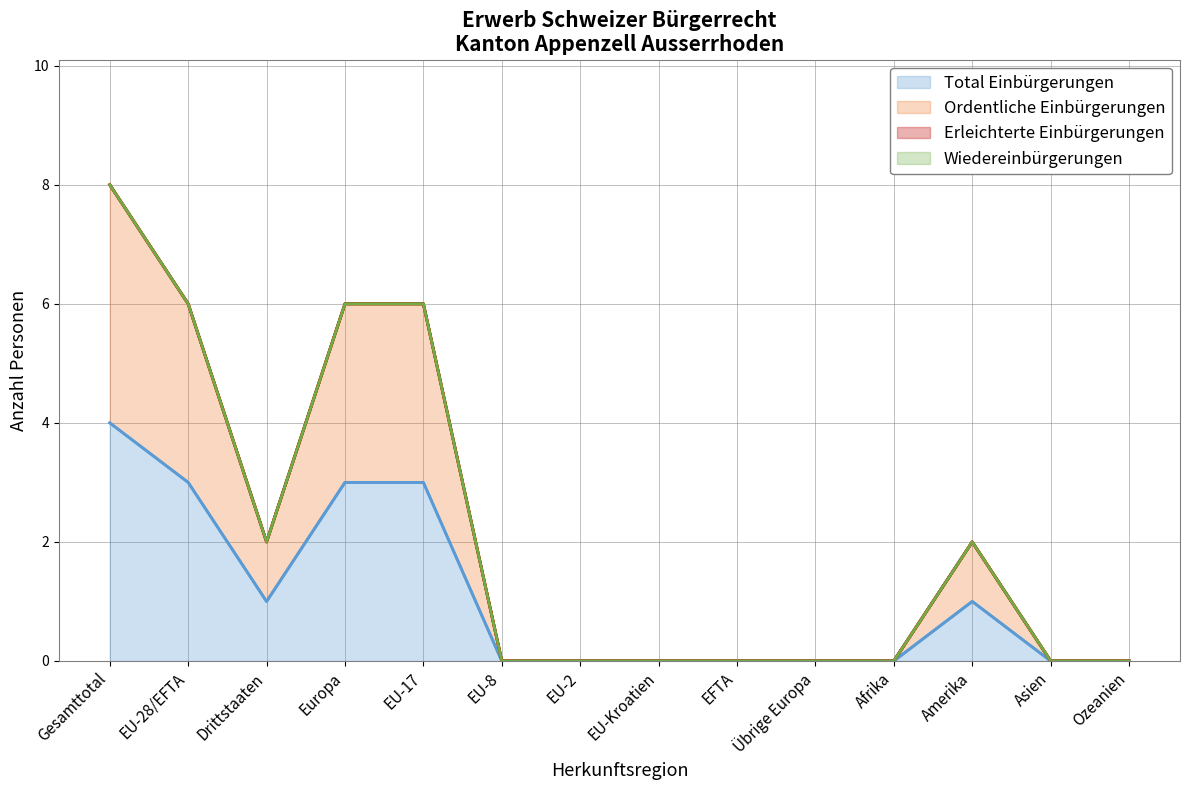

At which category does Total Einbürgerungen reach its first local peak?

Amerika